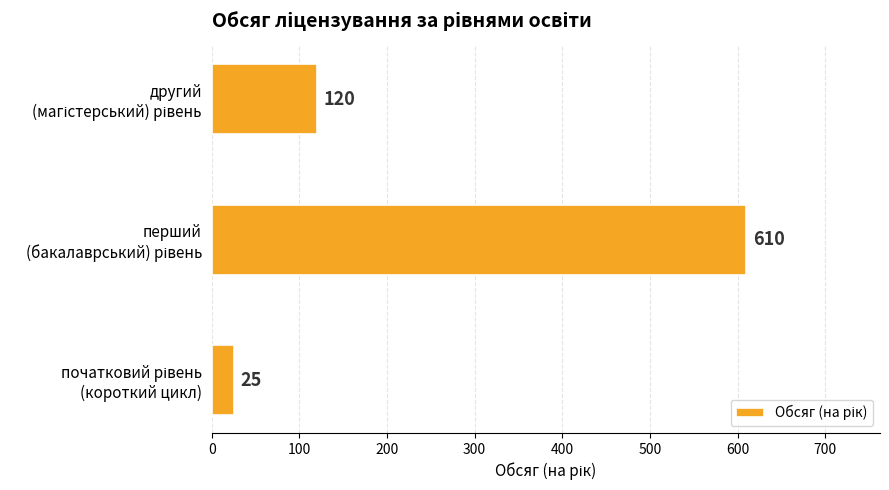

How many values are between 25 and 610?

3